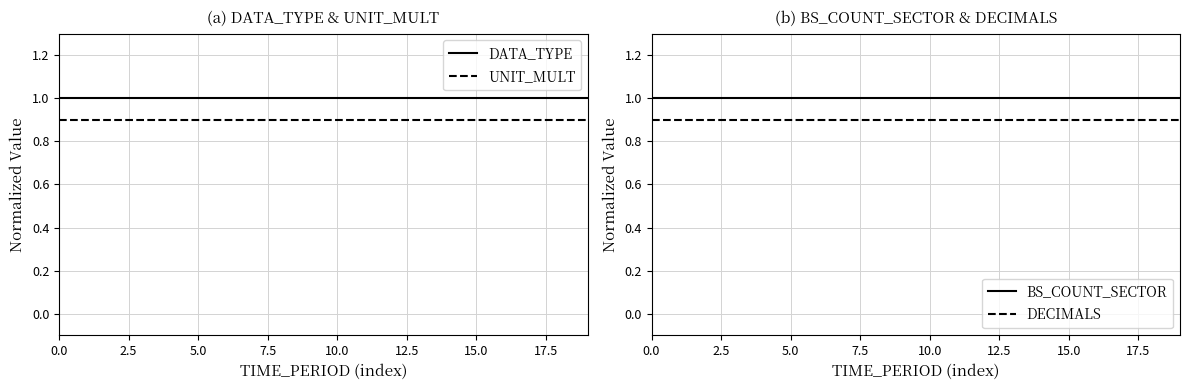

What is the label of the 14th point from the left?

13